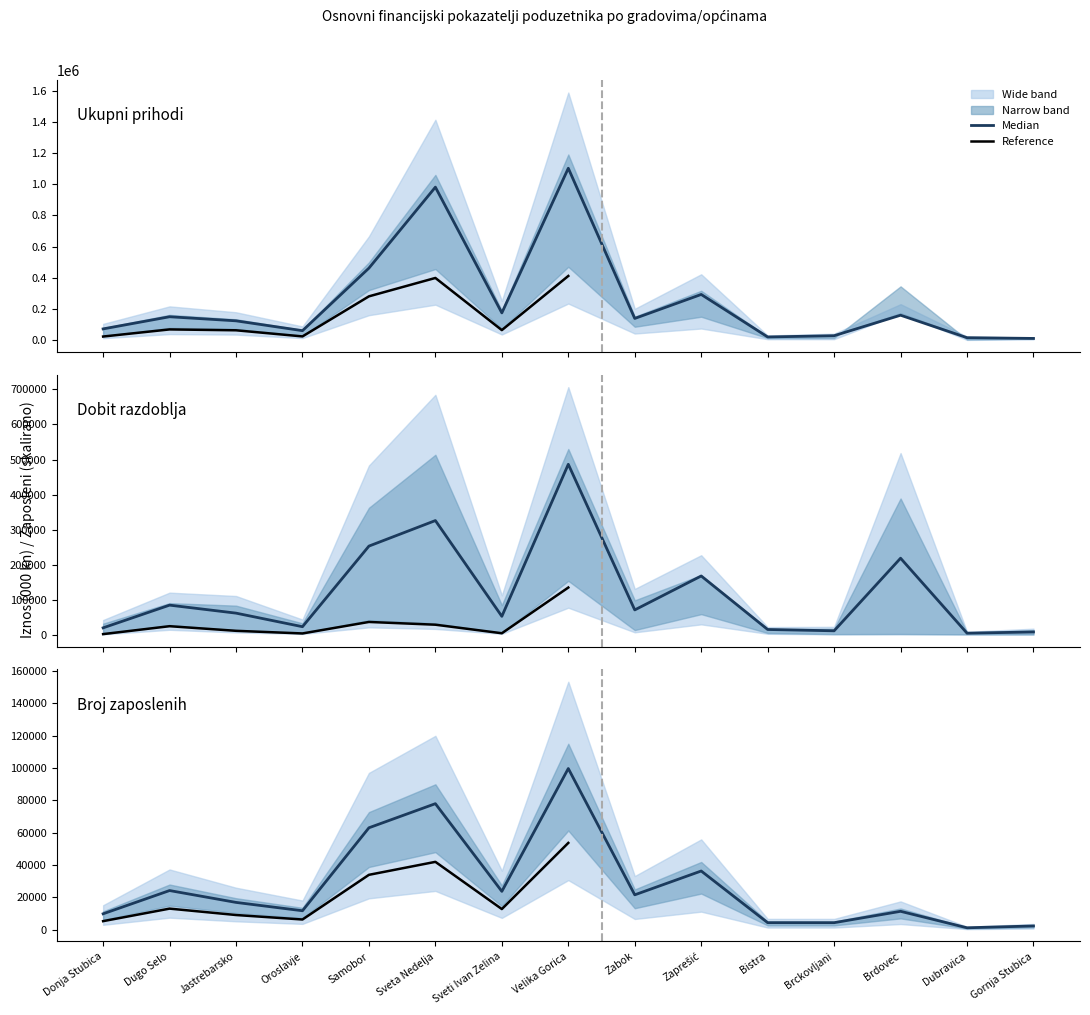

Count the number of categories in the chart.

15